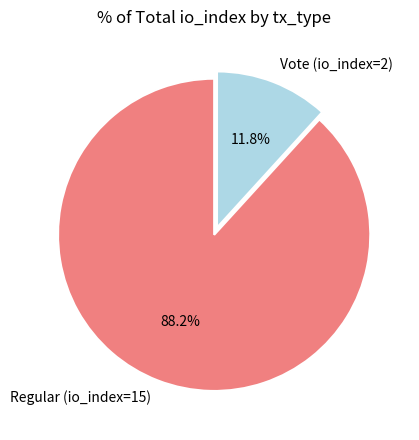

How many slices are in this pie chart?

2